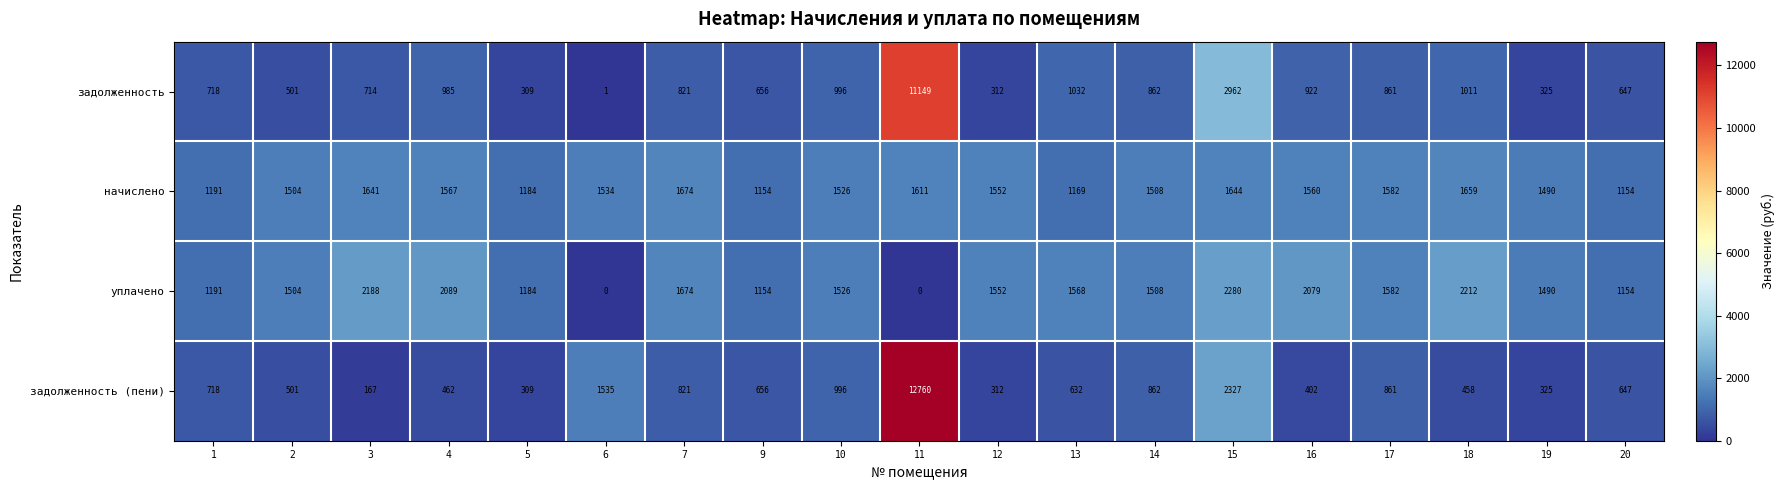

List the series in order of their peak value, highest first.

задолженность (пени), задолженность, уплачено, начислено